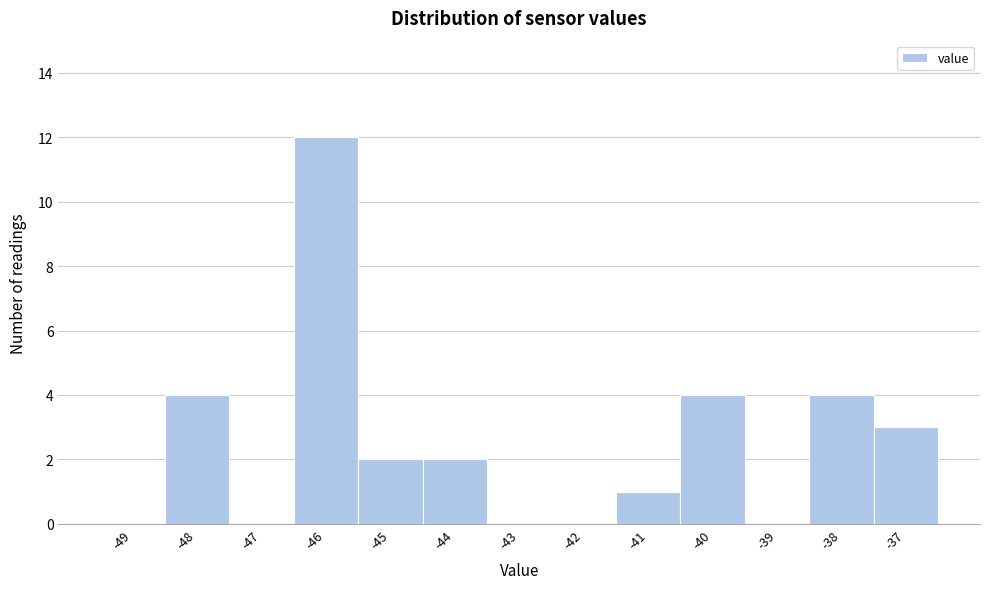

Reading left to right, transcribe this chart: for each bar, give the range it covers on the x-axis and its height. The values are not printed on the chart, so give them approximately, as read against the axis.

-49.5 to -48.5: 0
-48.5 to -47.5: 4
-47.5 to -46.5: 0
-46.5 to -45.5: 12
-45.5 to -44.5: 2
-44.5 to -43.5: 2
-43.5 to -42.5: 0
-42.5 to -41.5: 0
-41.5 to -40.5: 1
-40.5 to -39.5: 4
-39.5 to -38.5: 0
-38.5 to -37.5: 4
-37.5 to -36.5: 3